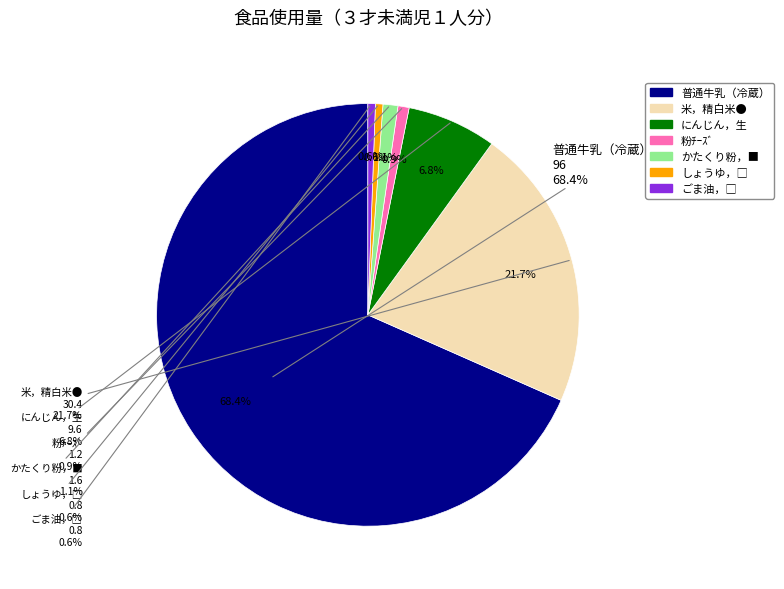

To the nearest percent, what is the average slice percentage?

14%